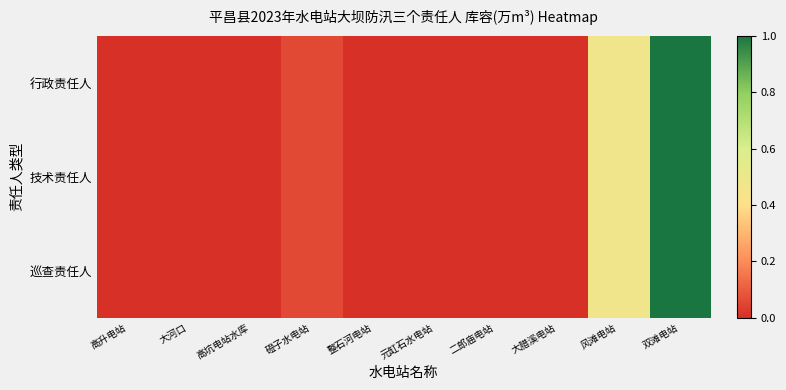

Which category has the lowest value across all series?

大河口